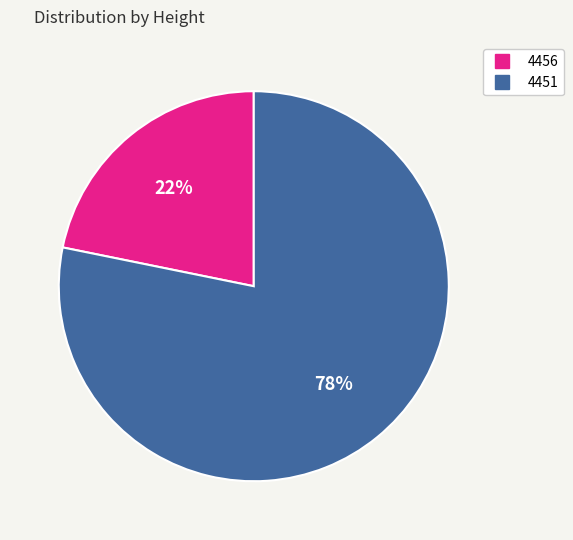

Rank the categories by value from lowest to highest.

4456, 4451